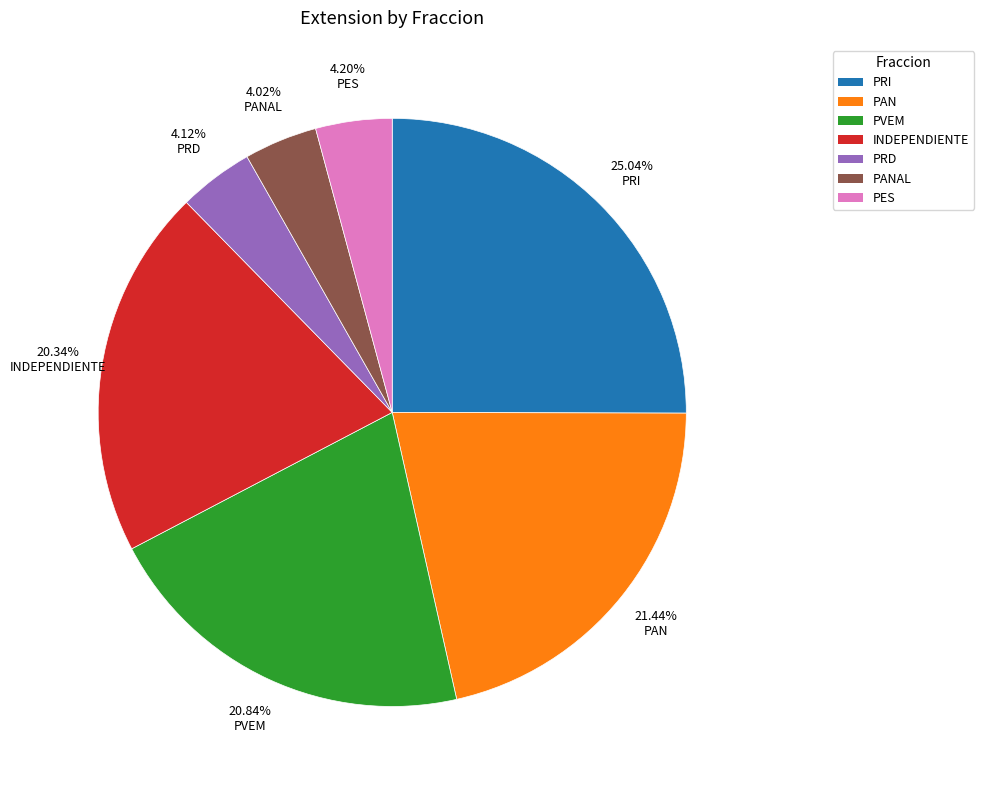

Is there any slice that represents more than half of the pie?

No